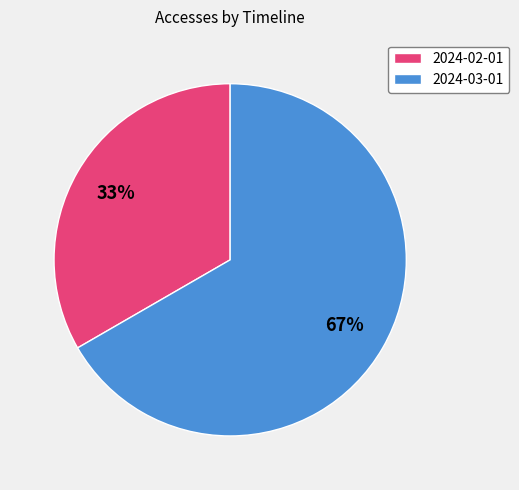

Is it true that 2024-02-01 is 33% of the pie?

True